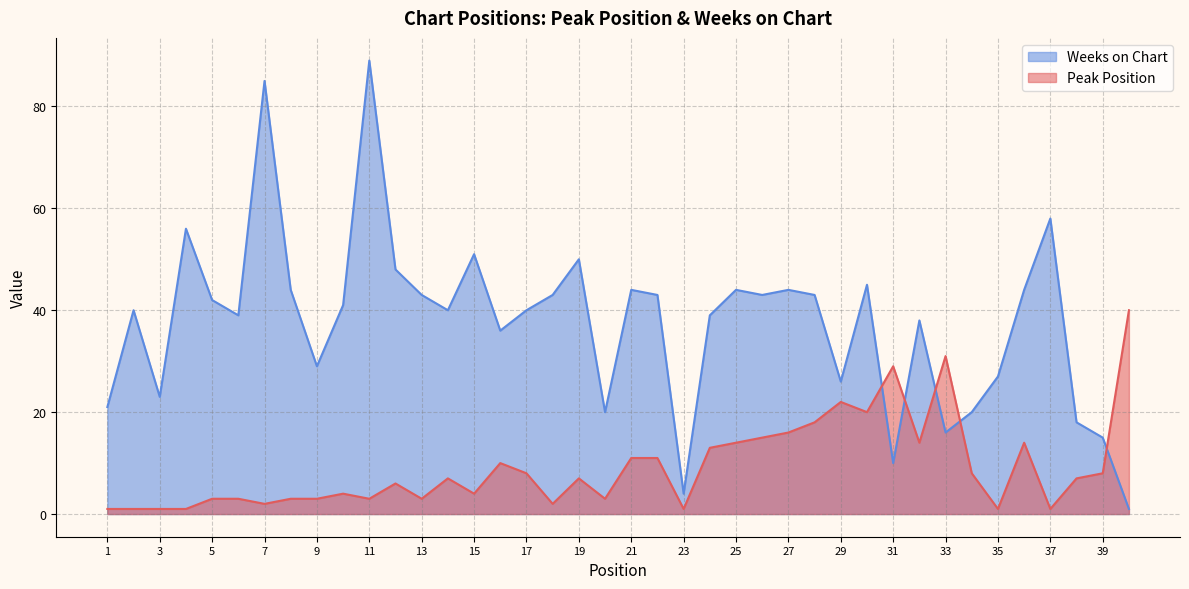

What is the difference between the maximum and minimum values in the Weeks on Chart series?

88